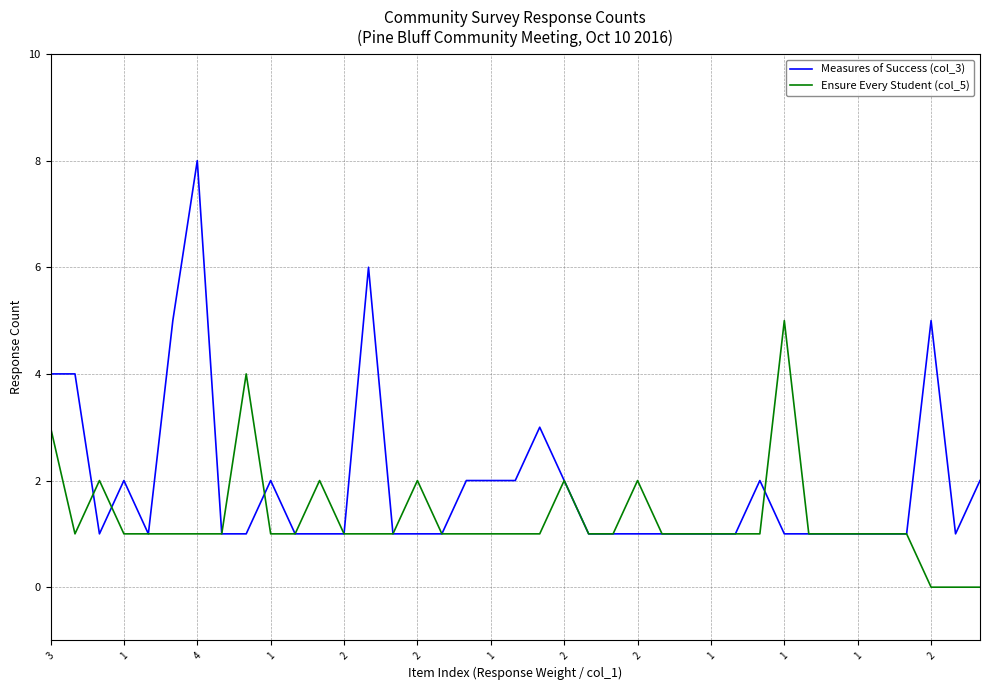

Does the chart display data point markers on the line(s)?

No